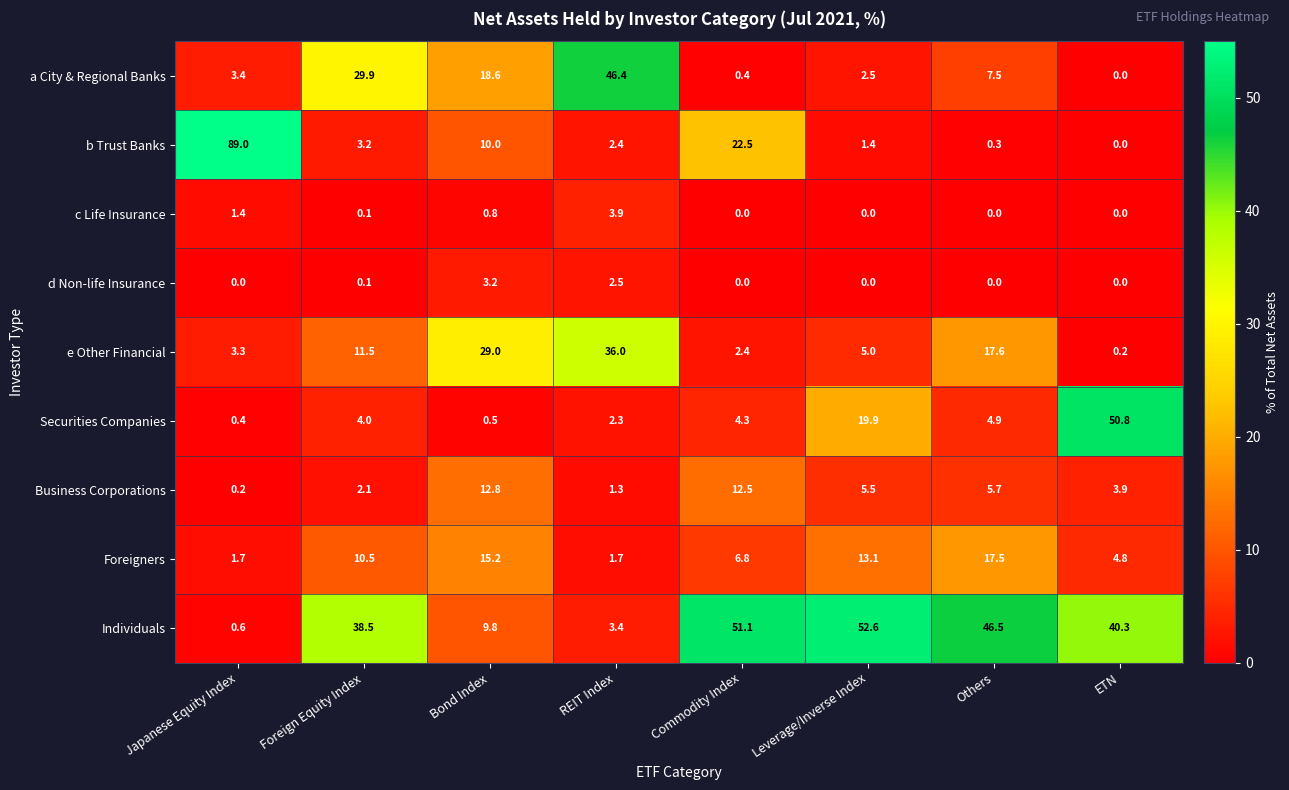

What is the sum of the Business Corporations values at Japanese Equity Index and Commodity Index?

12.7